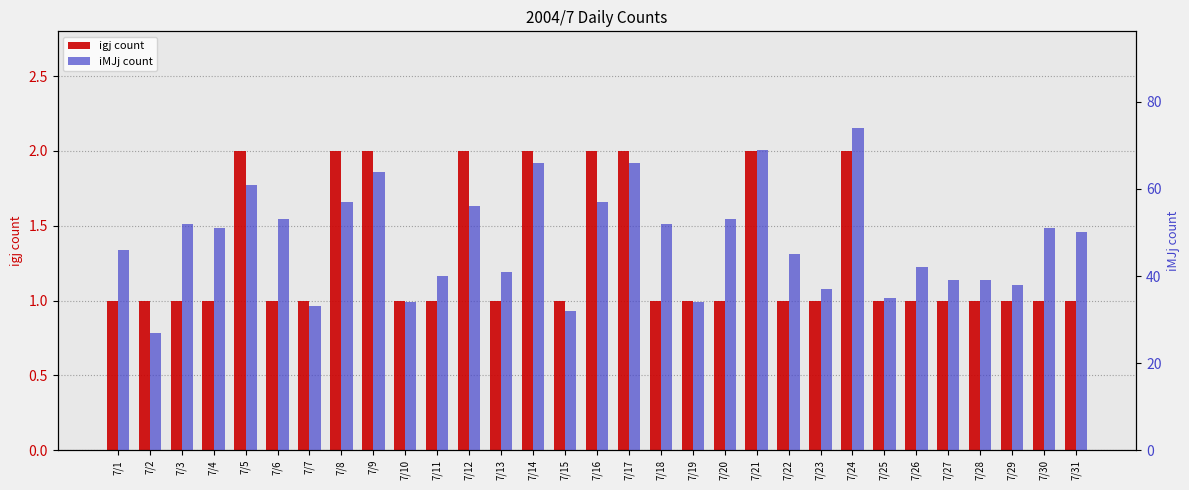

Reading left to right, what are all the values shown in this chart?

igj count: 1	1	1	1	2	1	1	2	2	1	1	2	1	2	1	2	2	1	1	1	2	1	1	2	1	1	1	1	1	1	1
iMJj count: 46	27	52	51	61	53	33	57	64	34	40	56	41	66	32	57	66	52	34	53	69	45	37	74	35	42	39	39	38	51	50